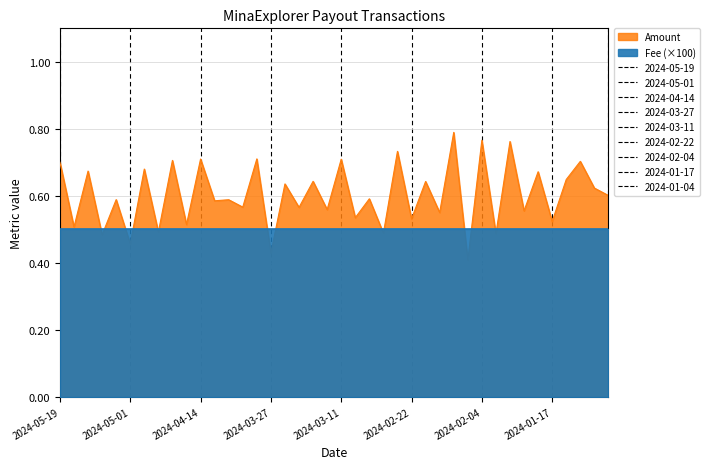

How many interior local peaks (higher than both neighbors) does the data have?

18